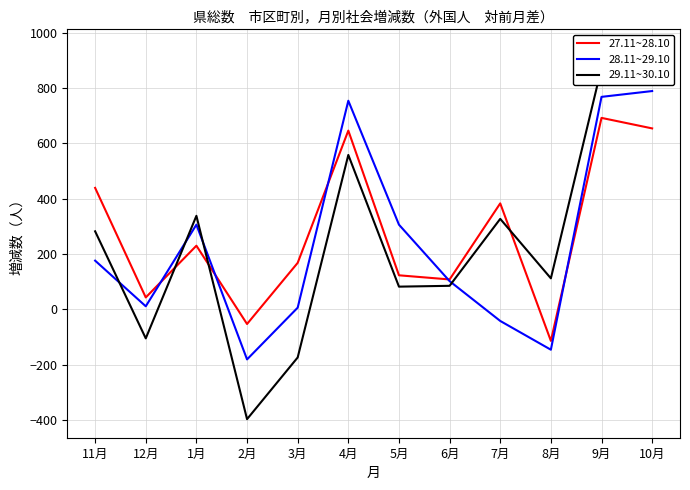

At which label does 28.11~29.10 reach its peak?

10月